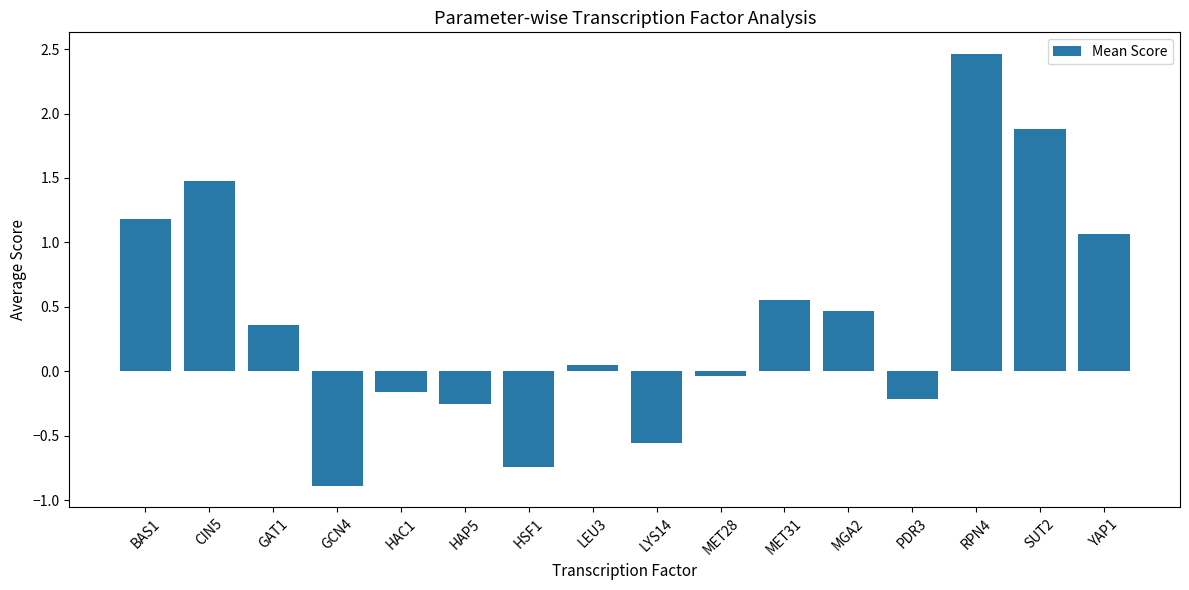

What is the value of the 15th bar from the left?

1.9